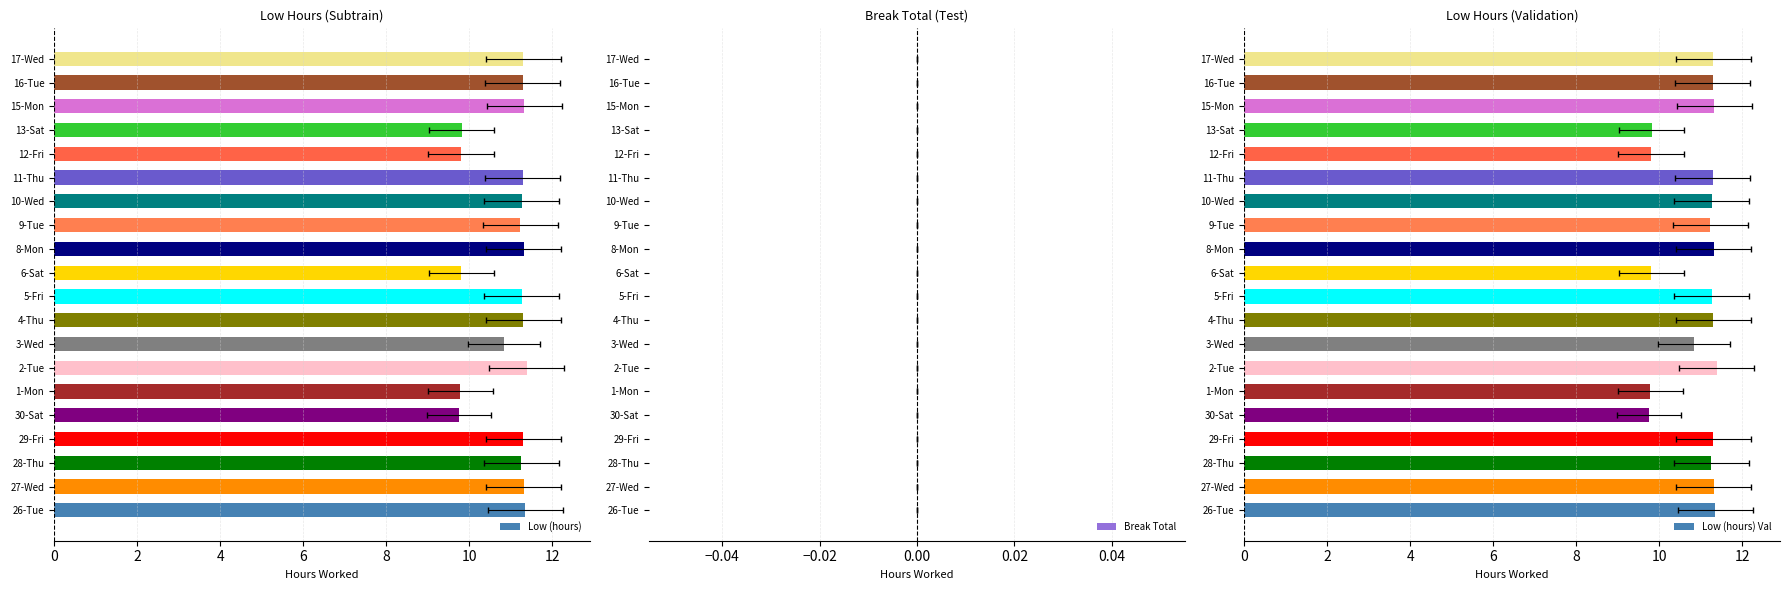

How many data points in Low (hours) Val are above 11?

14